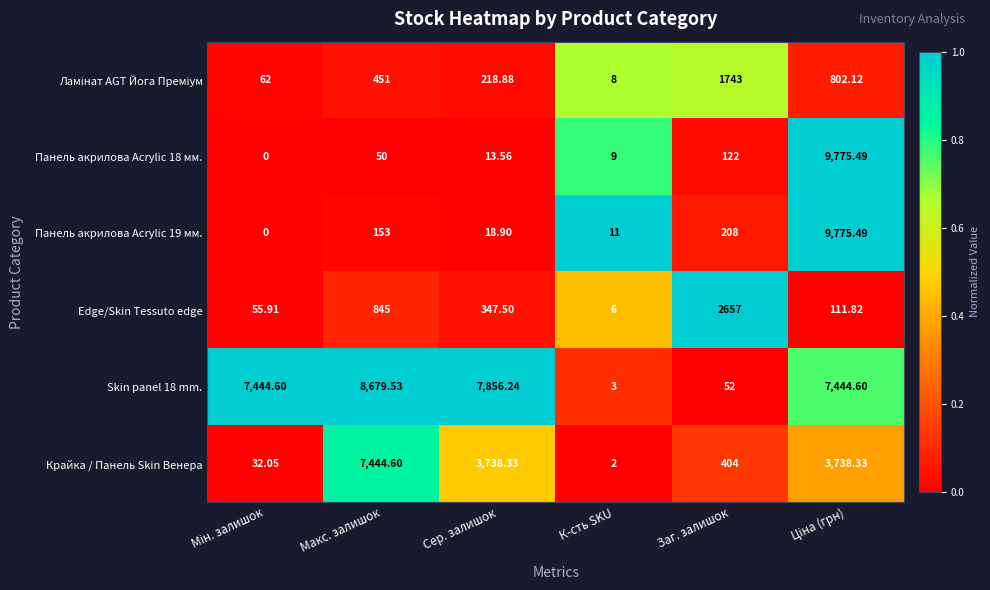

Is the value of Панель акрилова Acrylic 18 мм. at К-сть SKU greater than the value of Крайка / Панель Skin Венера at К-сть SKU?

Yes